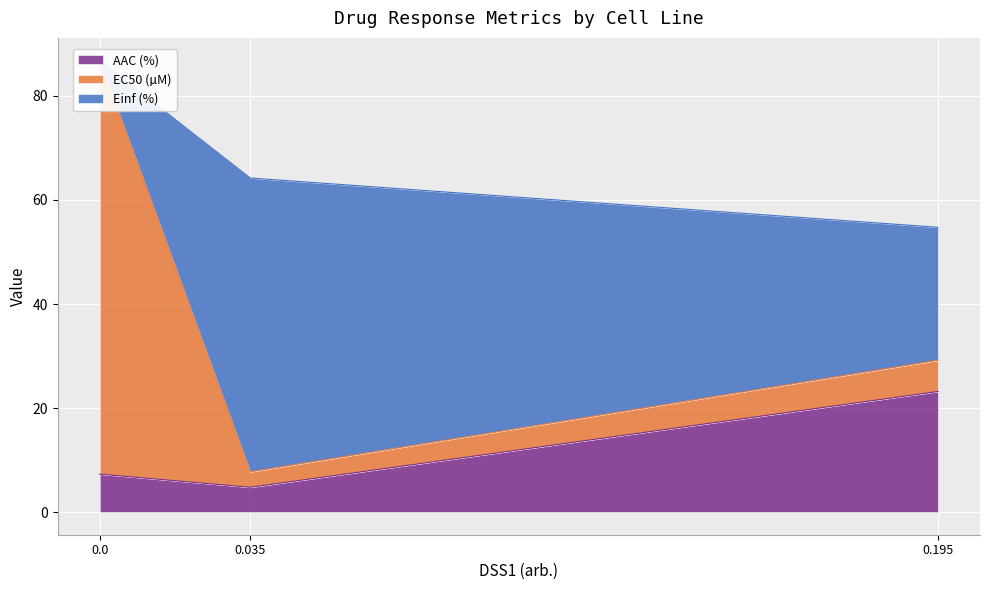

What is the highest value of the AAC (%) series?

23.2